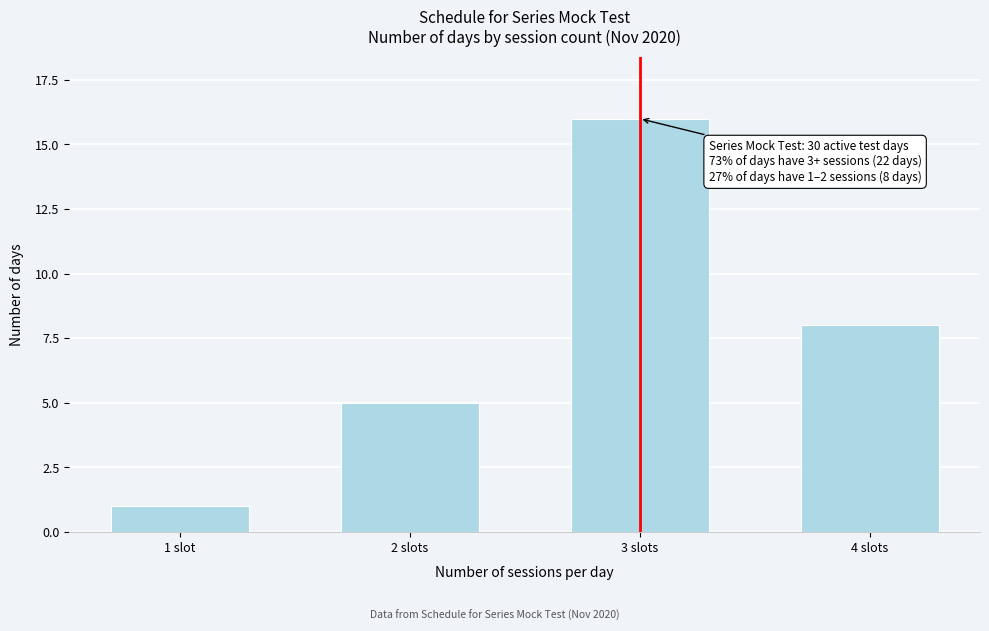

Reading right to left, what are all the values shown in this chart?

4 slots=8	3 slots=16	2 slots=5	1 slot=1